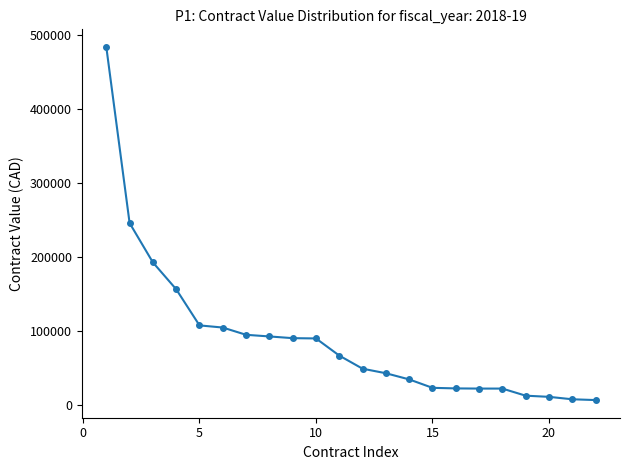

What is the value of the 9th point from the left?

89810.0